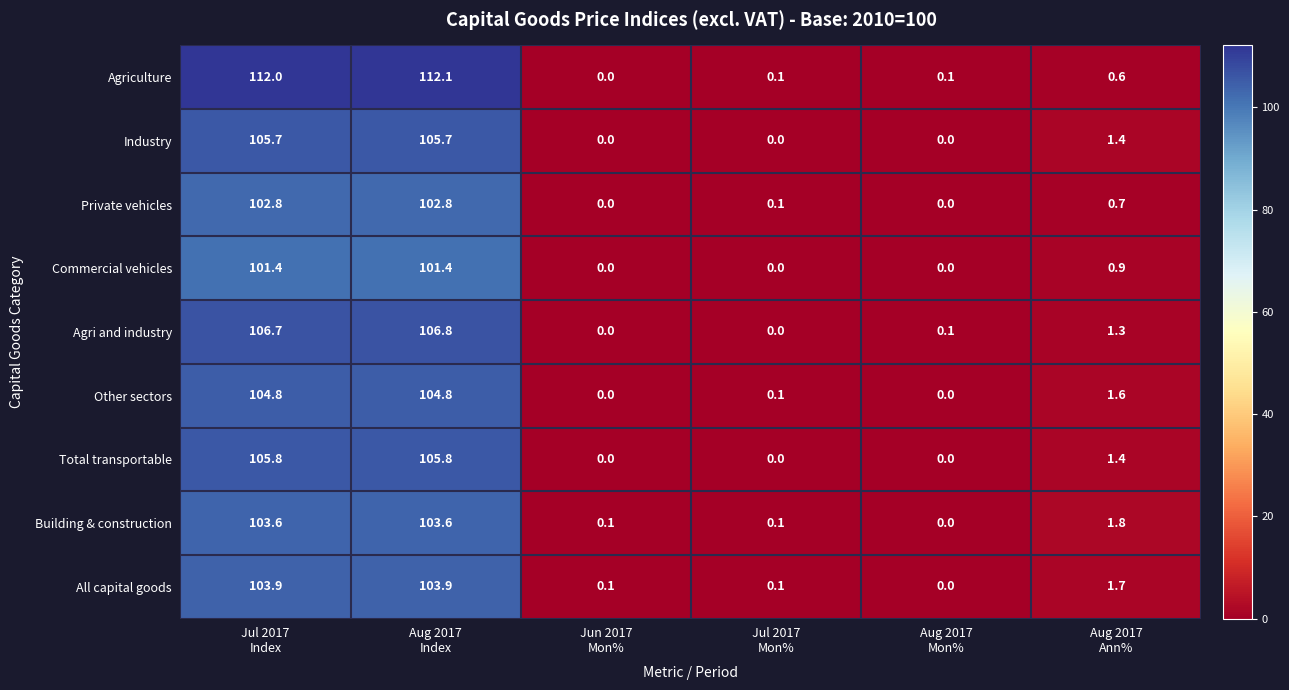

Which series has the largest total across all categories?

Agriculture